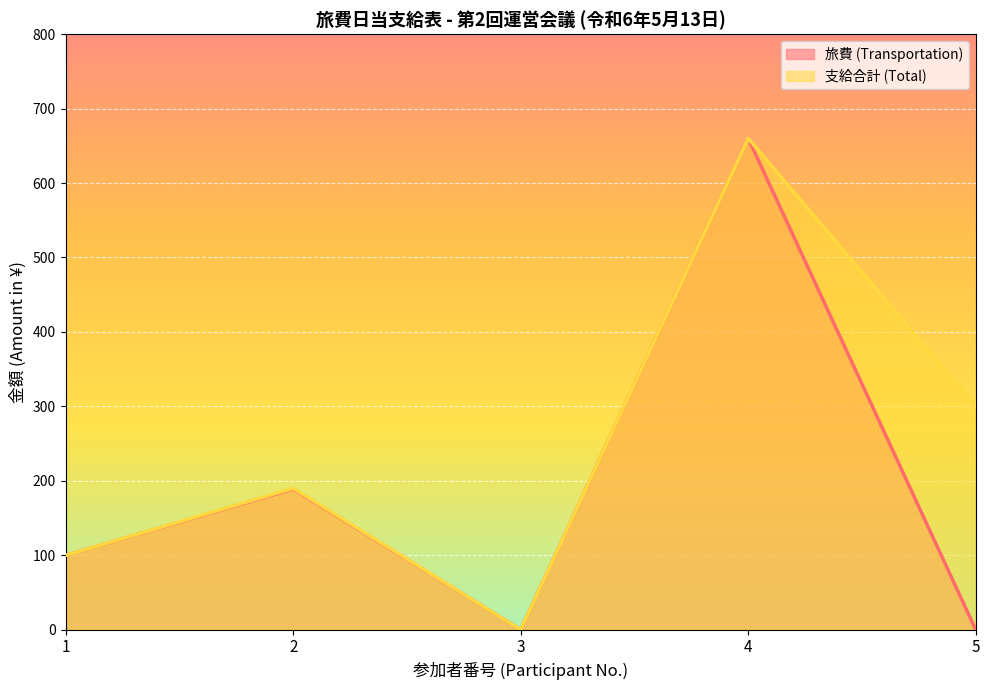

At which category does 旅費 (Transportation) reach its first local peak?

2